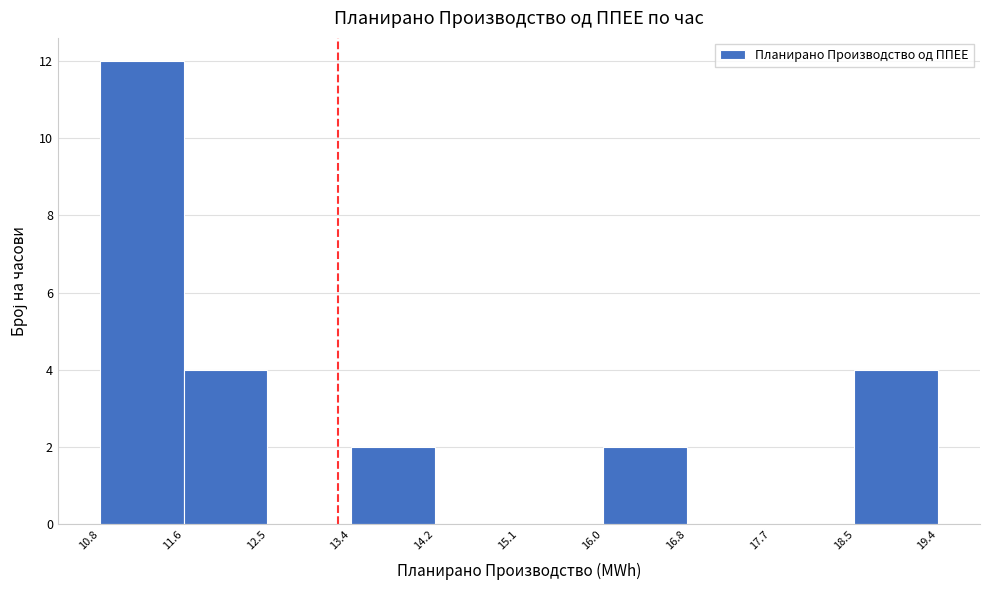

Reading left to right, transcribe this chart: for each bar, give the range it covers on the x-axis and its height. The values are not printed on the chart, so give them approximately, as read against the axis.

10.8 to 11.6: 12
11.6 to 12.5: 4
12.5 to 13.4: 0
13.4 to 14.2: 2
14.2 to 15.1: 0
15.1 to 16.0: 0
16.0 to 16.8: 2
16.8 to 17.7: 0
17.7 to 18.5: 0
18.5 to 19.4: 4